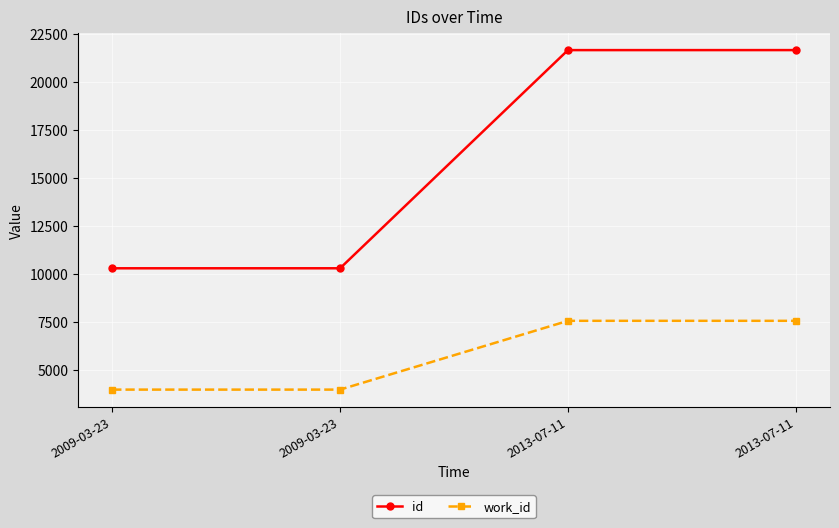

What is the difference between the highest and lowest values at 2009-03-23?

6326